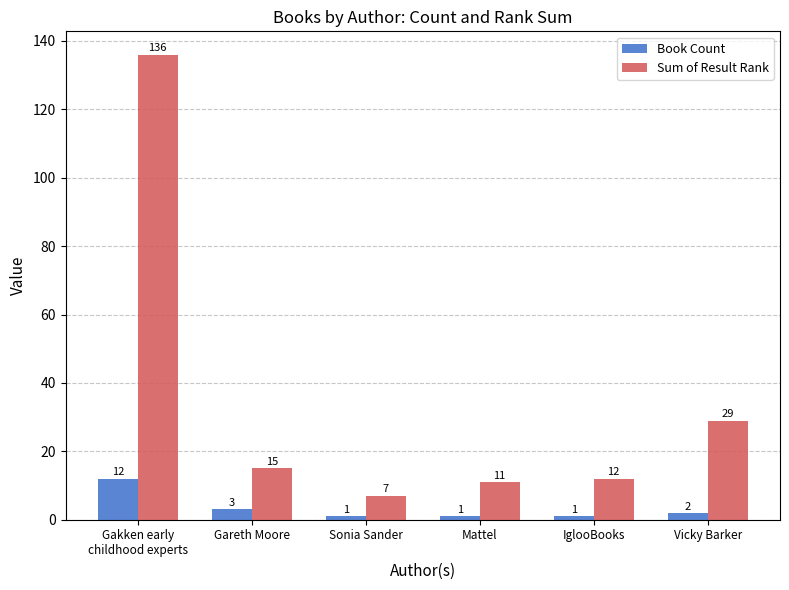

How many series are shown in this chart?

2